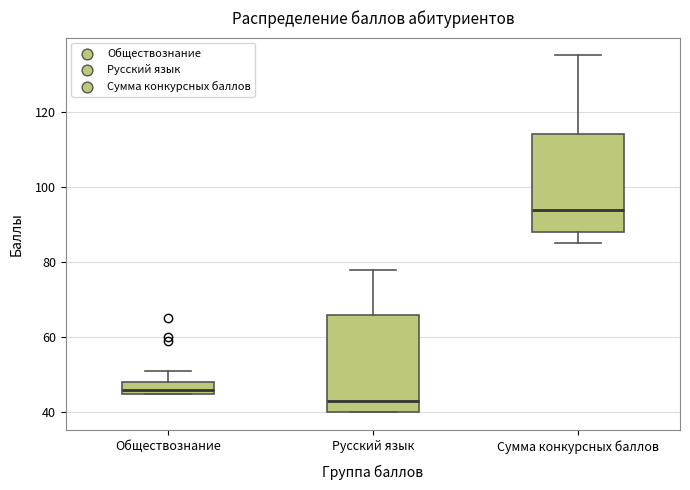

Which box's median line is the highest?

Сумма конкурсных баллов